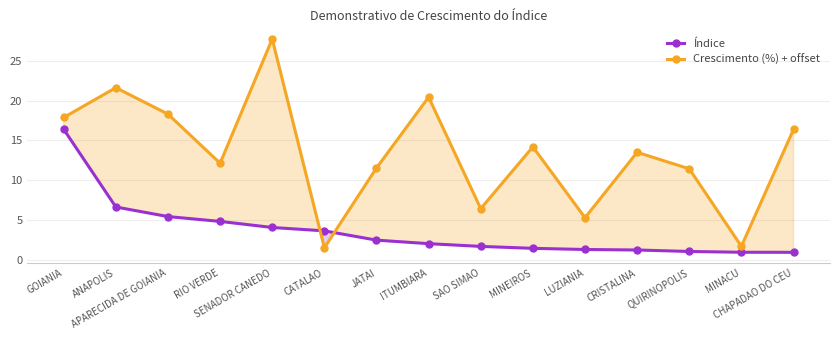

Which series changed the most between ANAPOLIS and LUZIANIA?

Crescimento (%) + offset